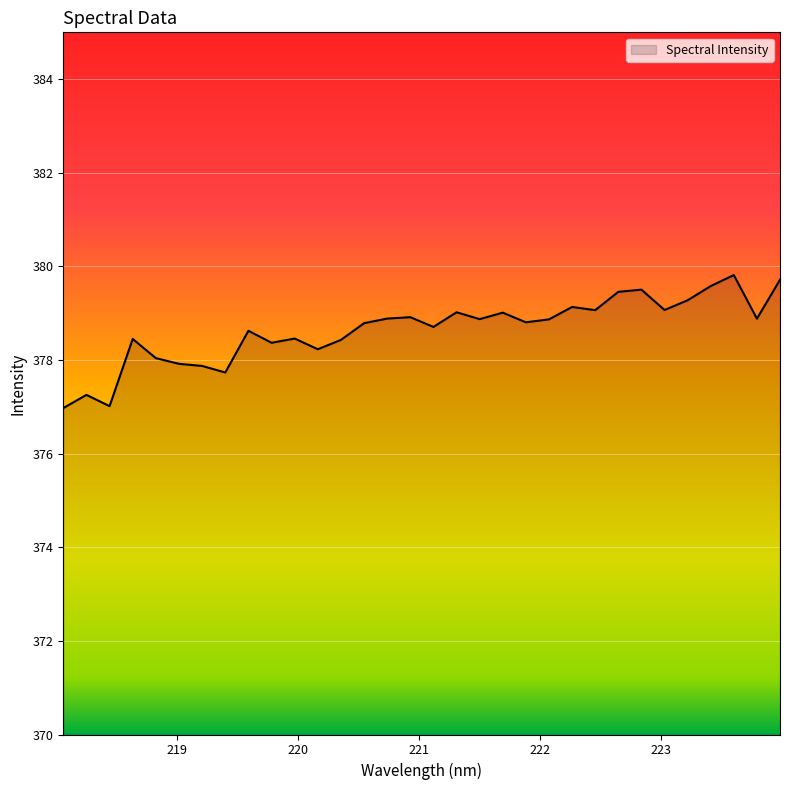

What is the difference between the maximum and minimum values?

2.8